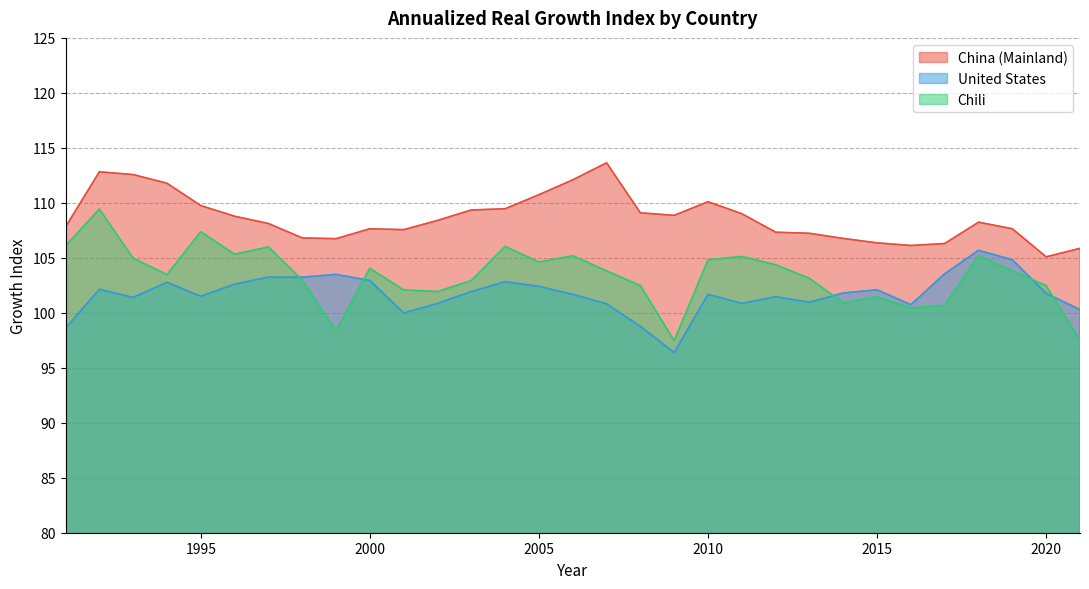

What is the difference between the China (Mainland) values at 2018 and 2017?

1.9